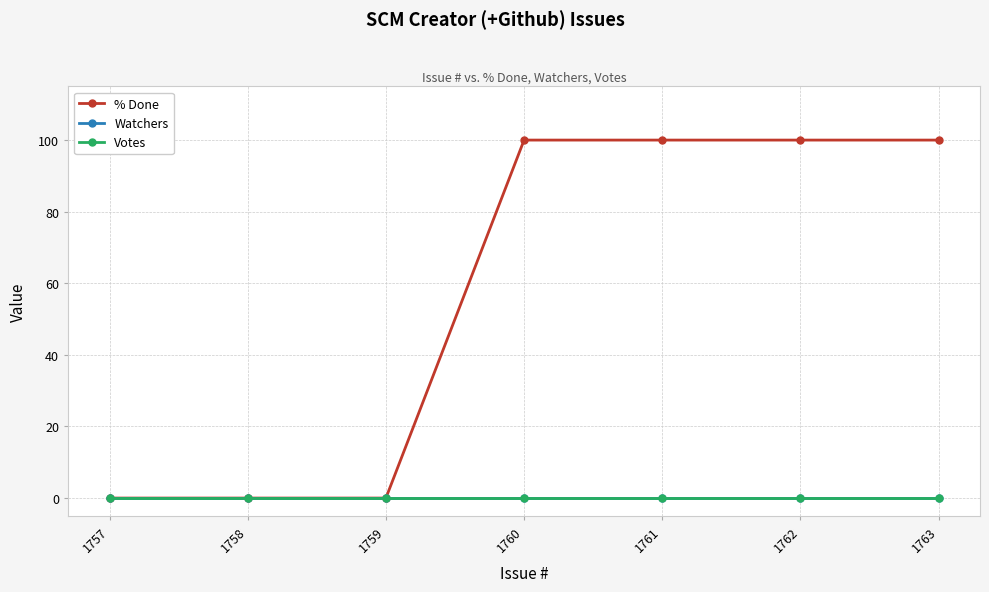

True or false: Votes and % Done intersect in this chart.

False